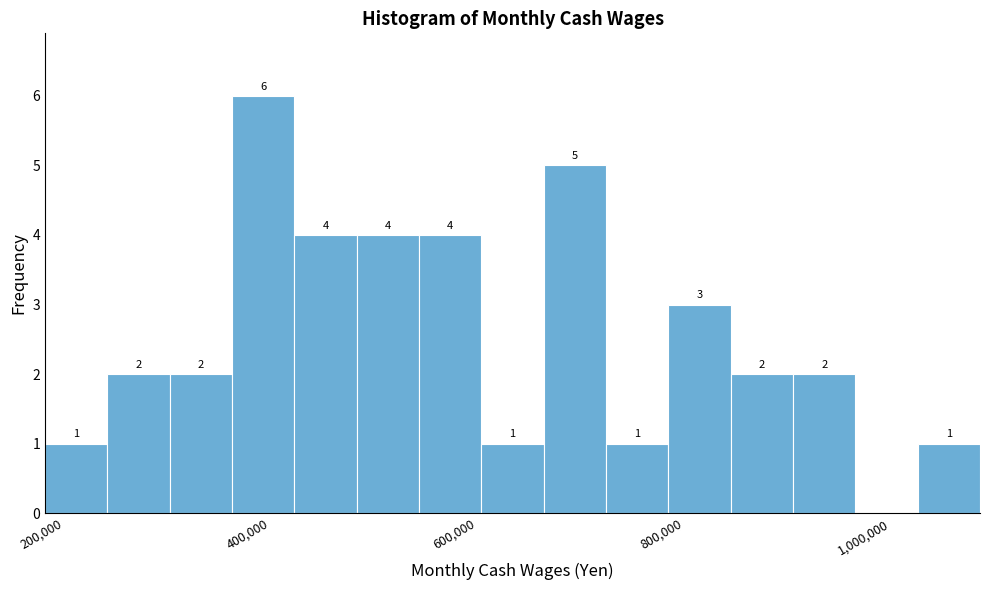

Around what value on the x-axis is the tallest bar? Give the approximate position of its centre, as read against the axis.

400000